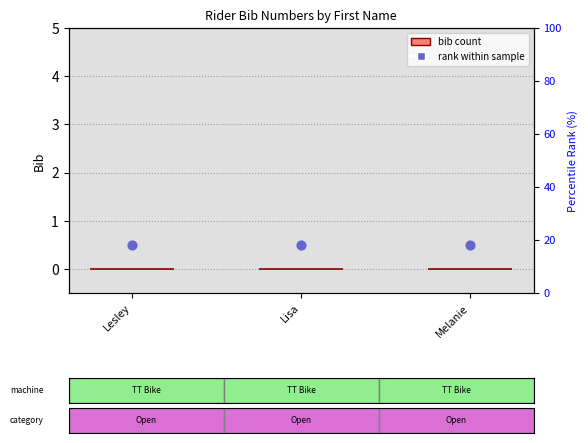

At how many categories does at least one series exceed 0?

3